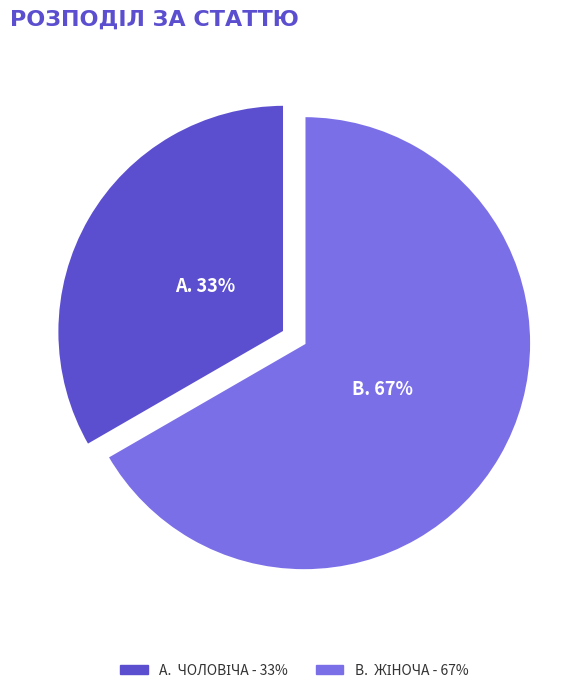

To the nearest percent, what is the average slice percentage?

50%